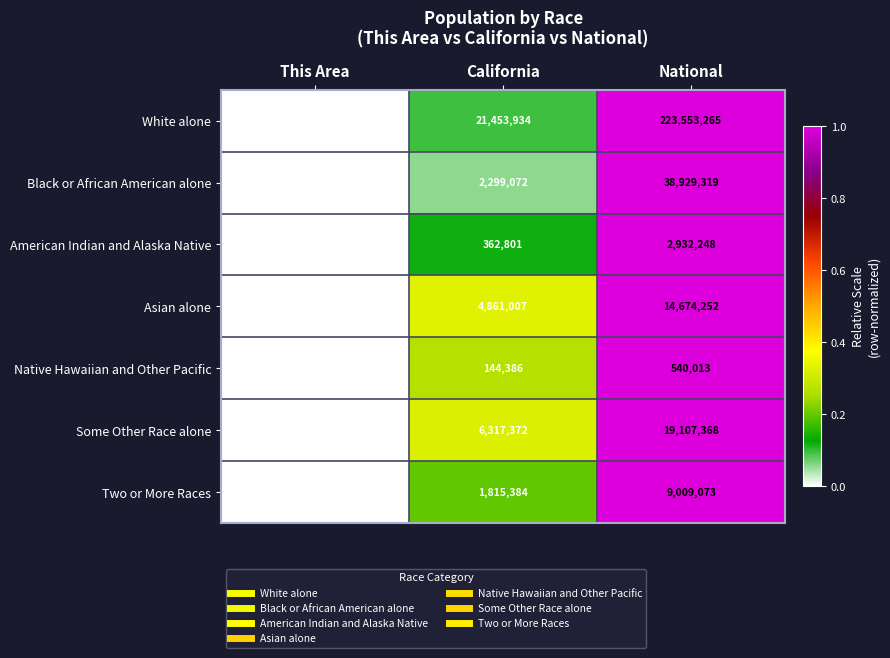

What is the total value across all series at This Area?

744350